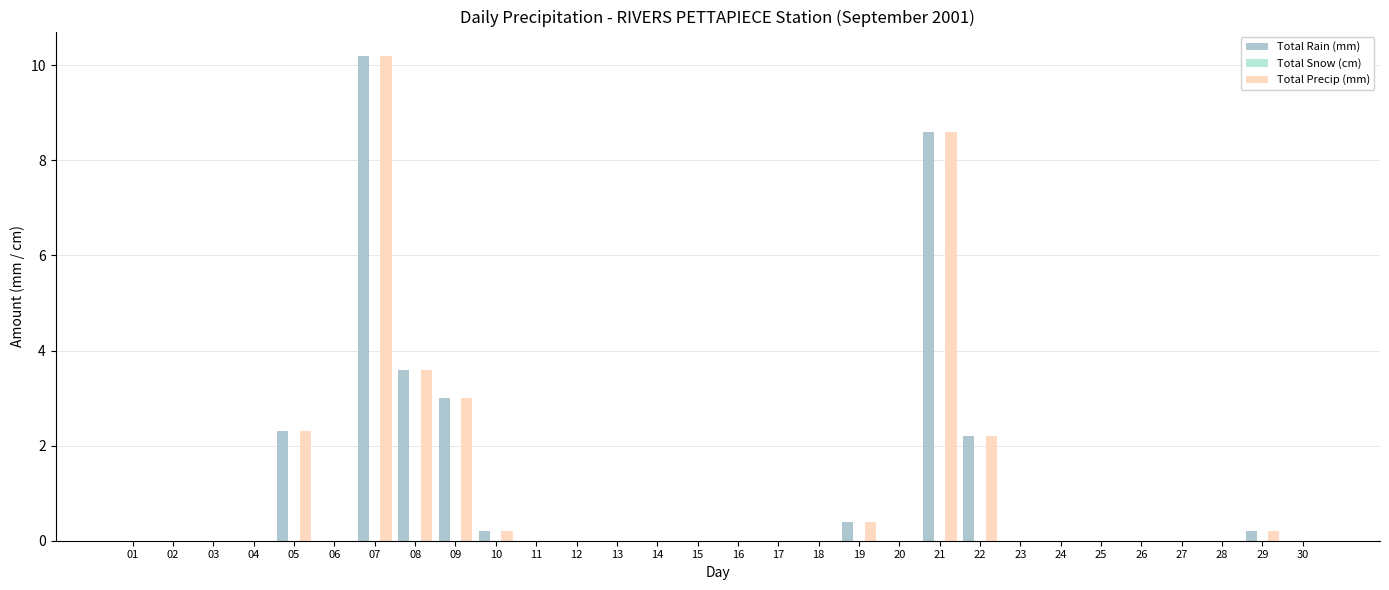

What is the difference between the Total Rain (mm) values at 18 and 22?

2.2